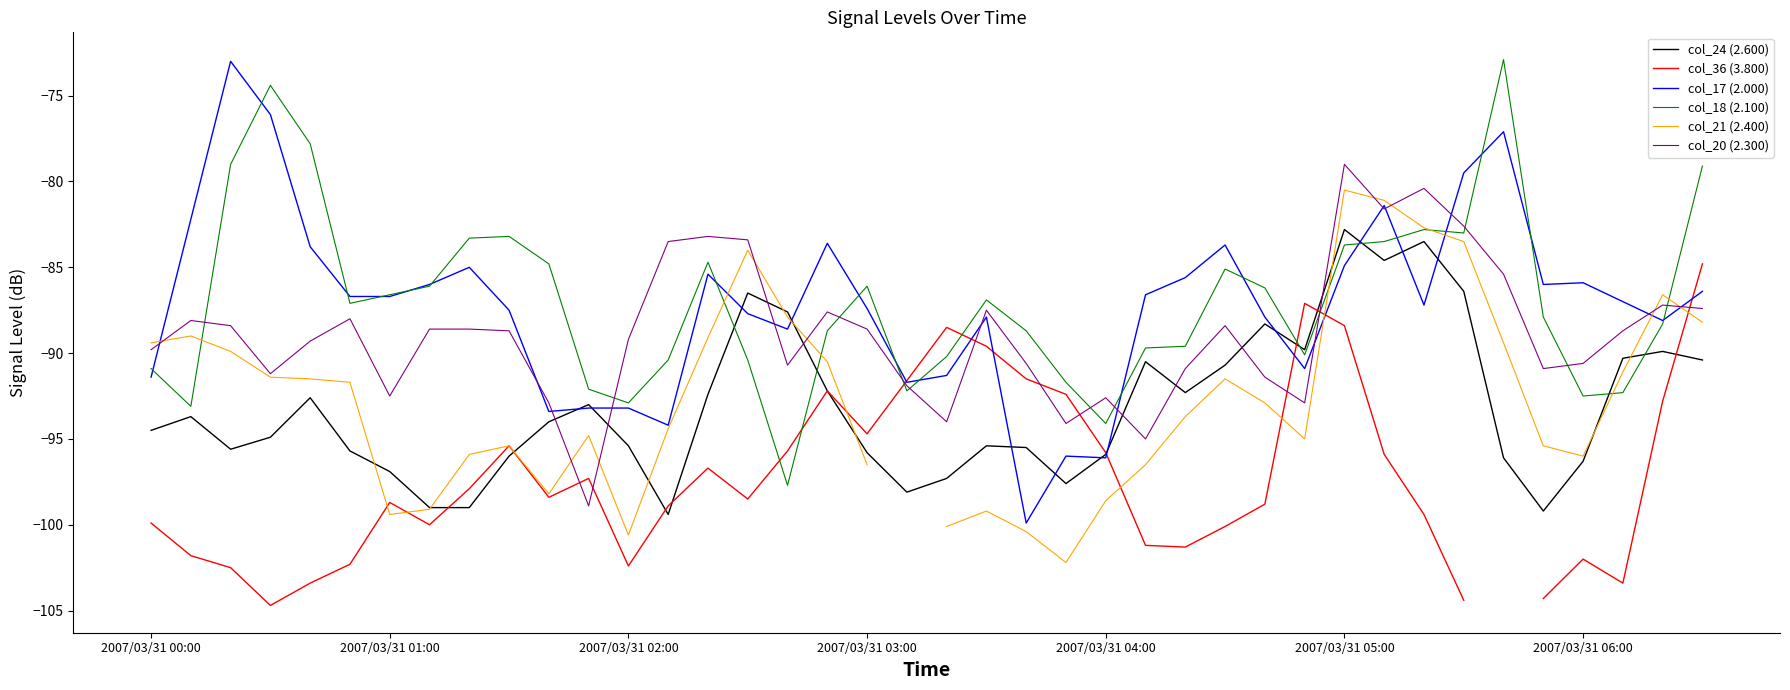

In col_20 (2.300), how many points are lower than both neighbors (excluding endpoints)?

10